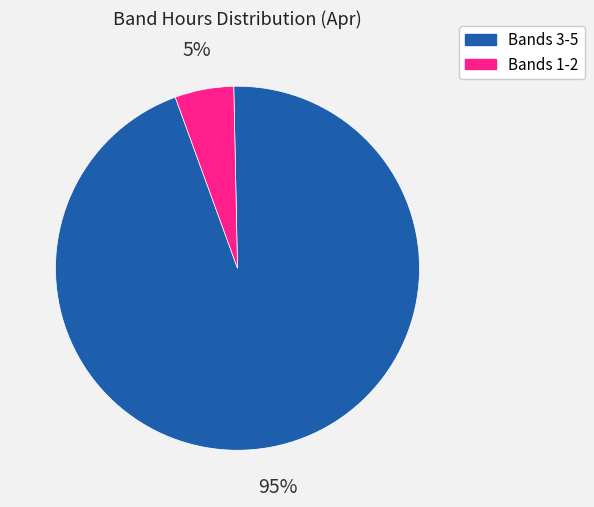

To the nearest percent, what is the difference between the largest and smallest slice percentages?

90%